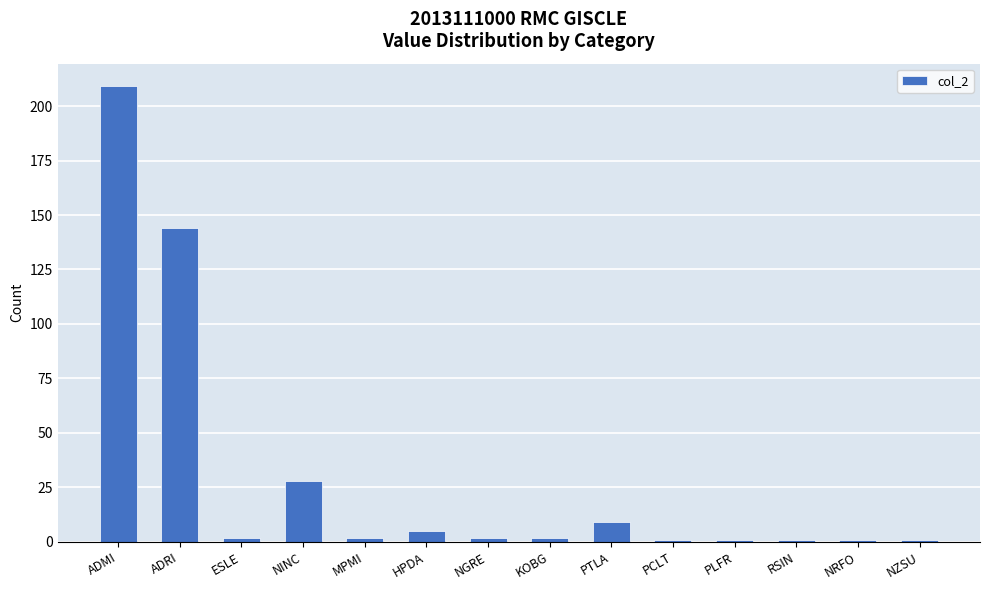

True or false: the data shows 120 at ADMI.

False